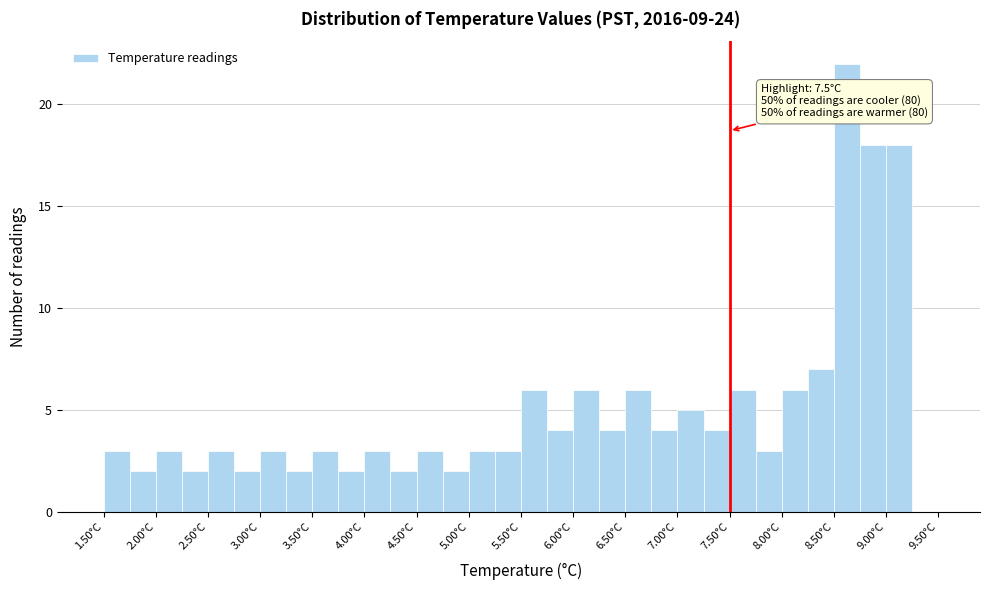

Which range on the x-axis has the tallest bar?

8.50 to 8.75